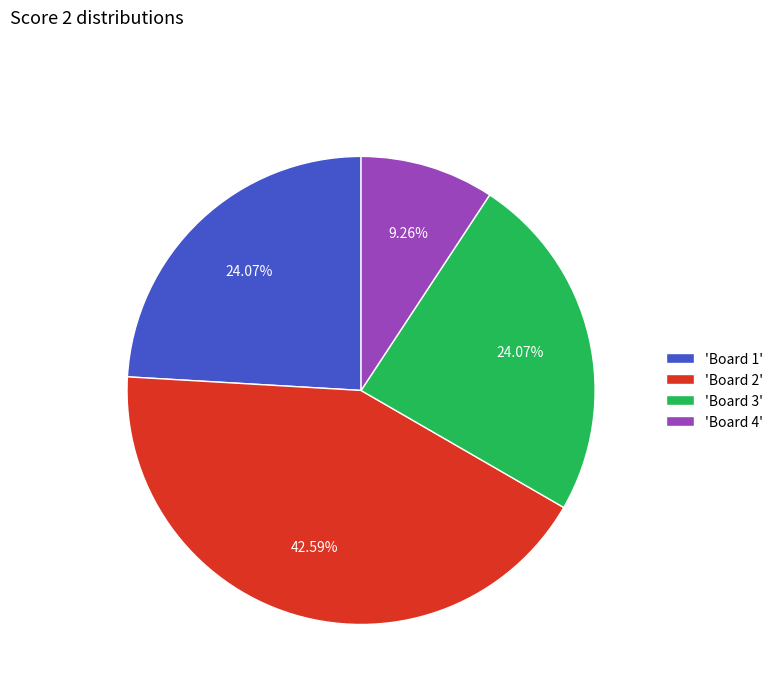

Does any single category account for the majority?

No